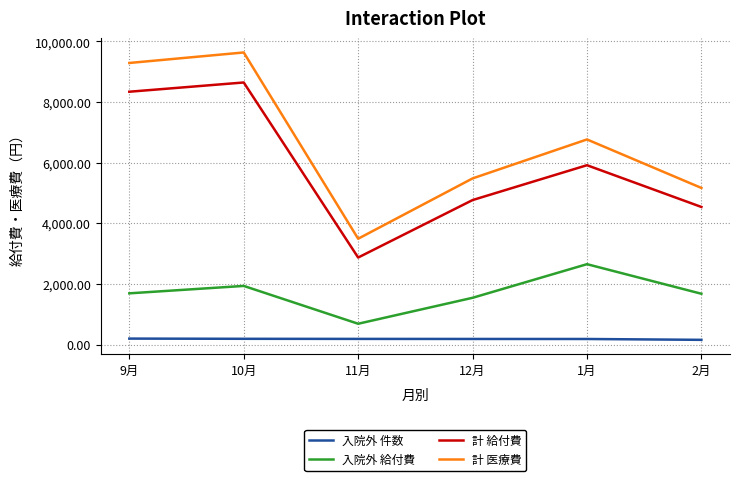

What is the difference between the maximum and minimum values in the 入院外 給付費 series?

1965.8